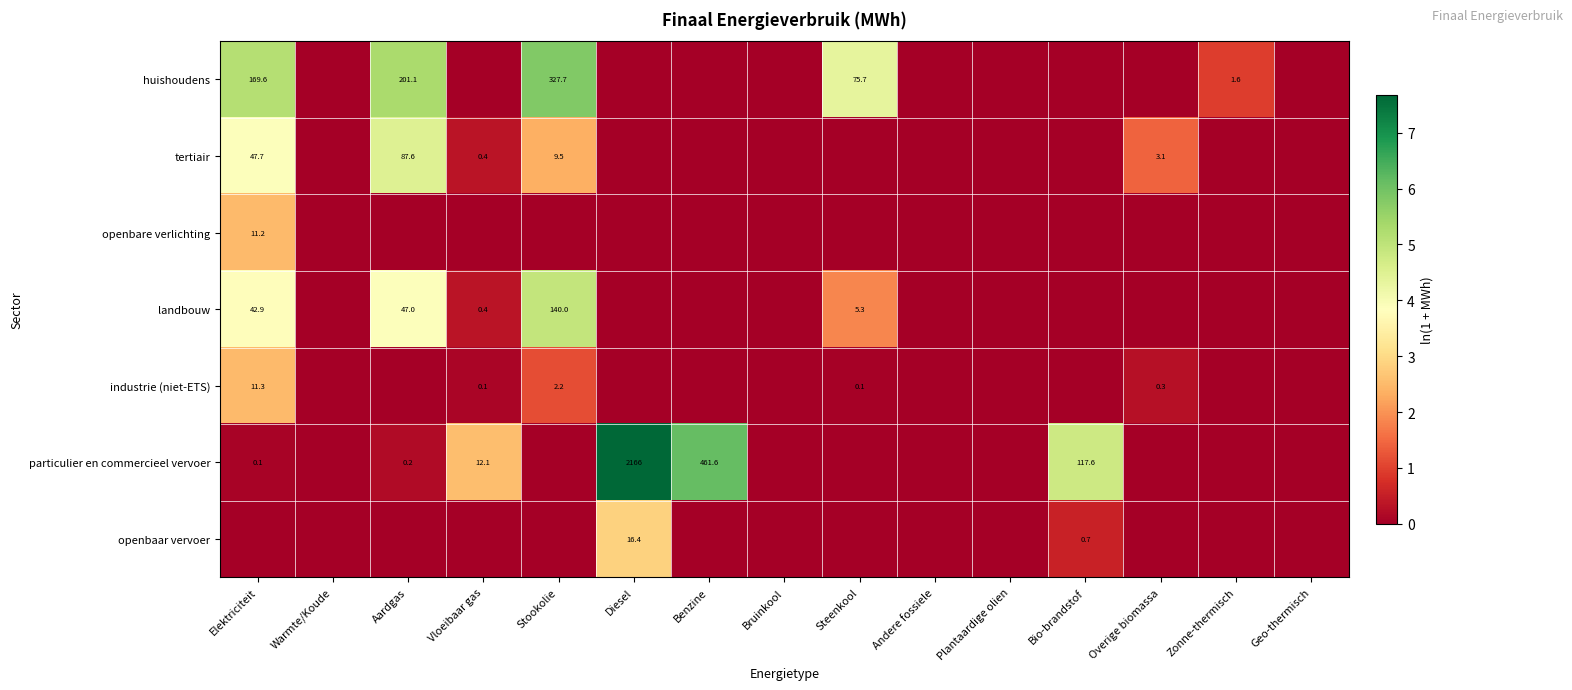

What is the maximum value shown in the chart?

7.7